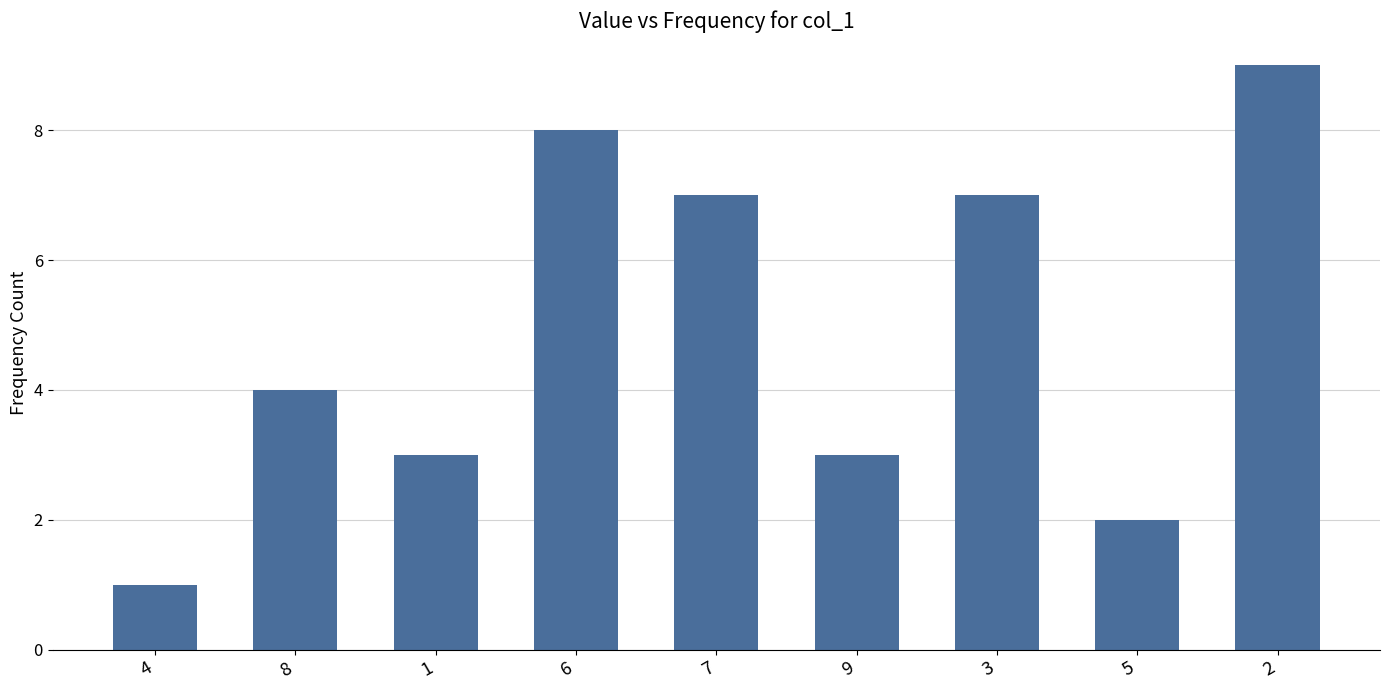

What is the label of the 9th bar from the left?

2